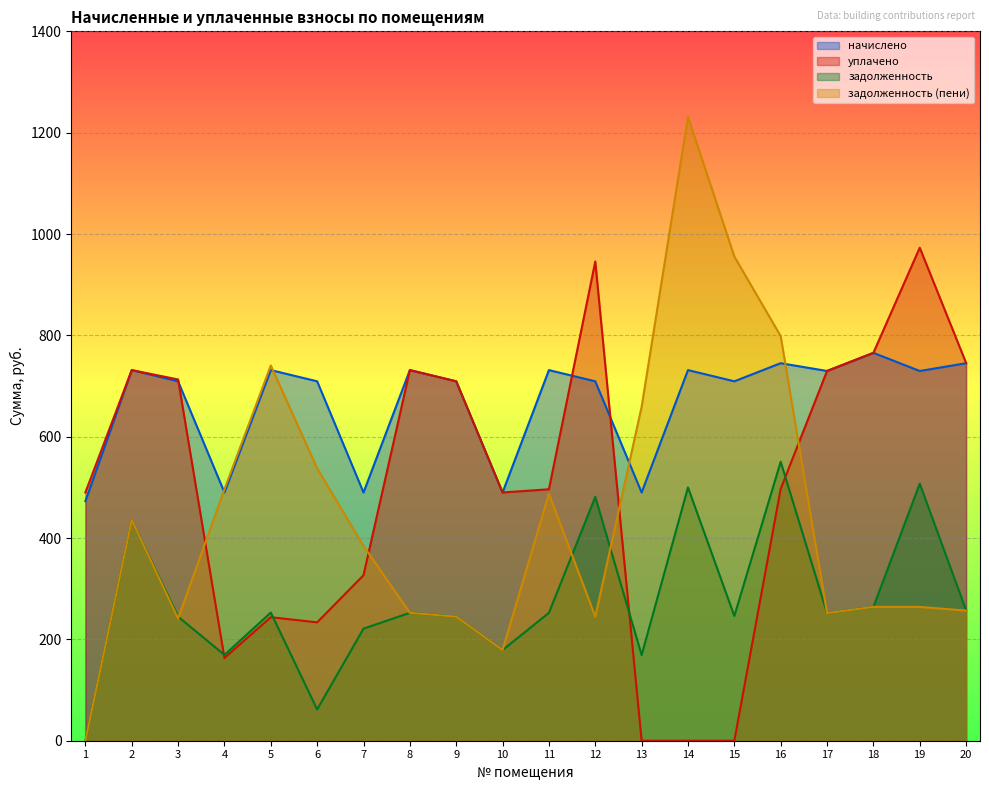

At which category is the sum across all series the highest?

16